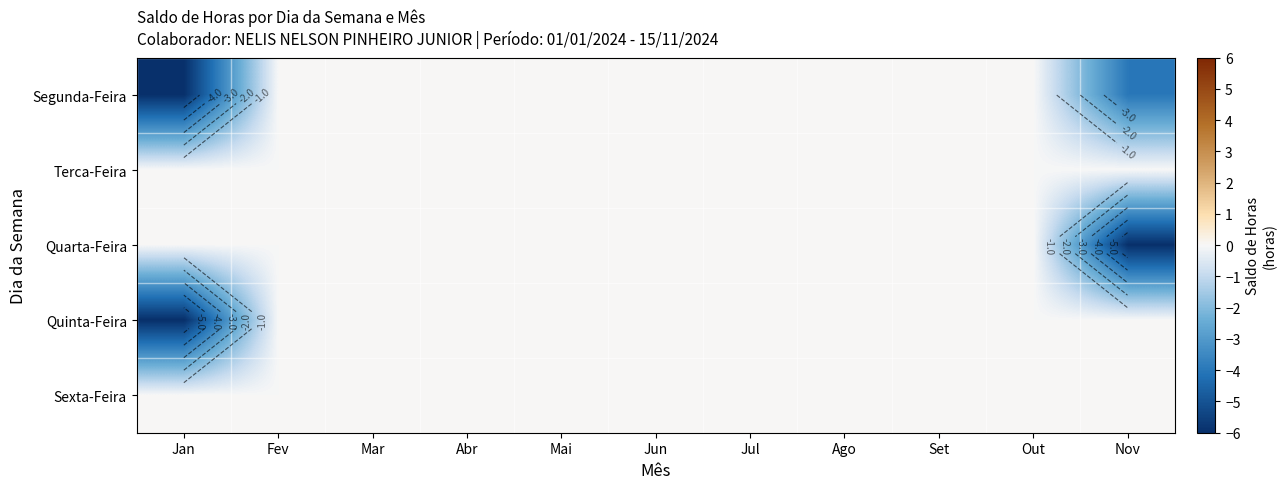

At Jul, list the series in order from smallest to largest.

Segunda-Feira, Terca-Feira, Quarta-Feira, Quinta-Feira, Sexta-Feira